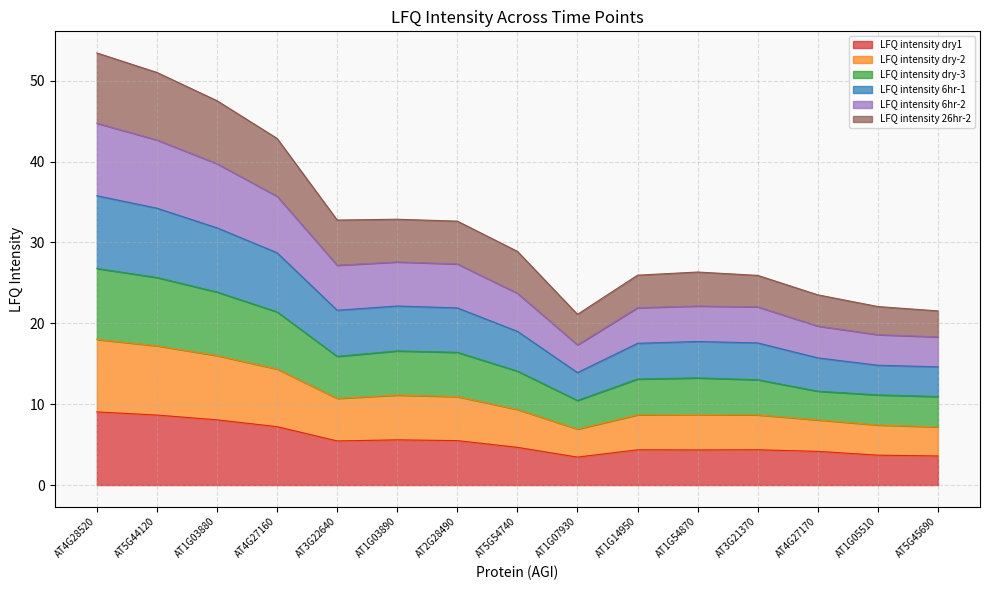

Which label corresponds to the largest value in the chart?

AT4G28520